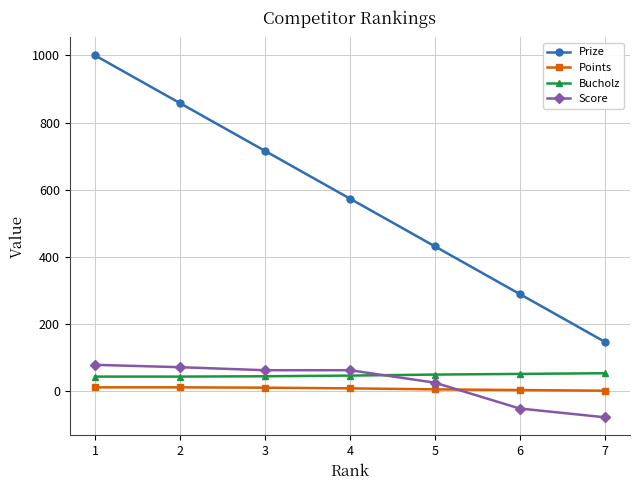

How many lines are shown in the chart?

4